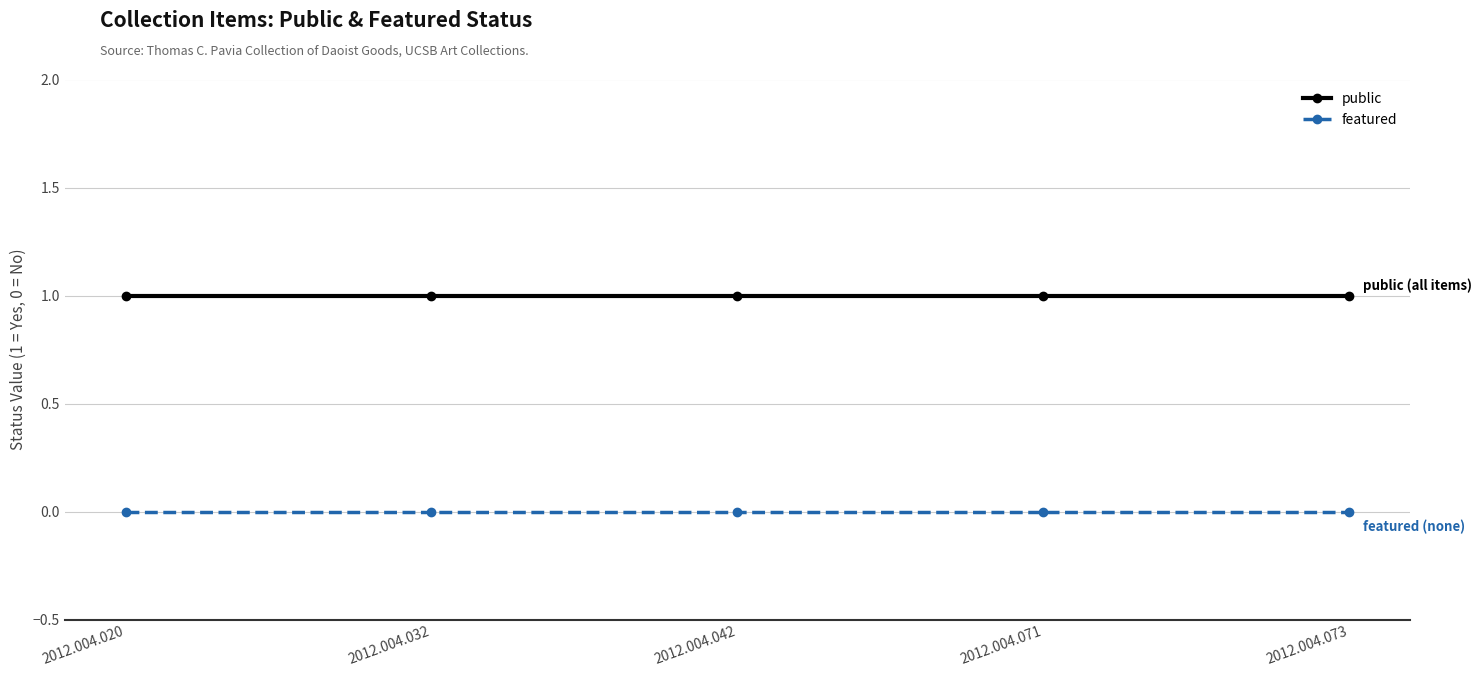

What is the total value across all series at 2012.004.042?

1